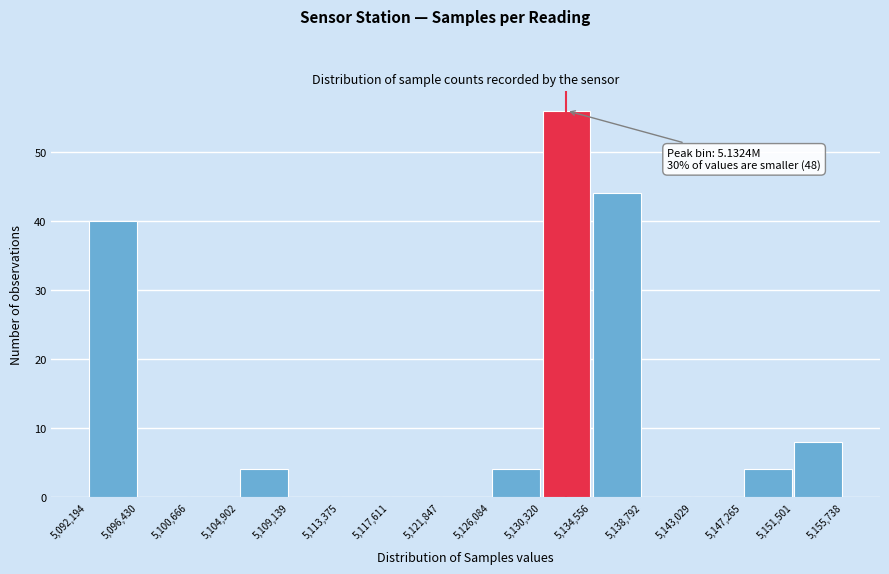

Which range on the x-axis has the tallest bar?

5,130,320 to 5,134,556